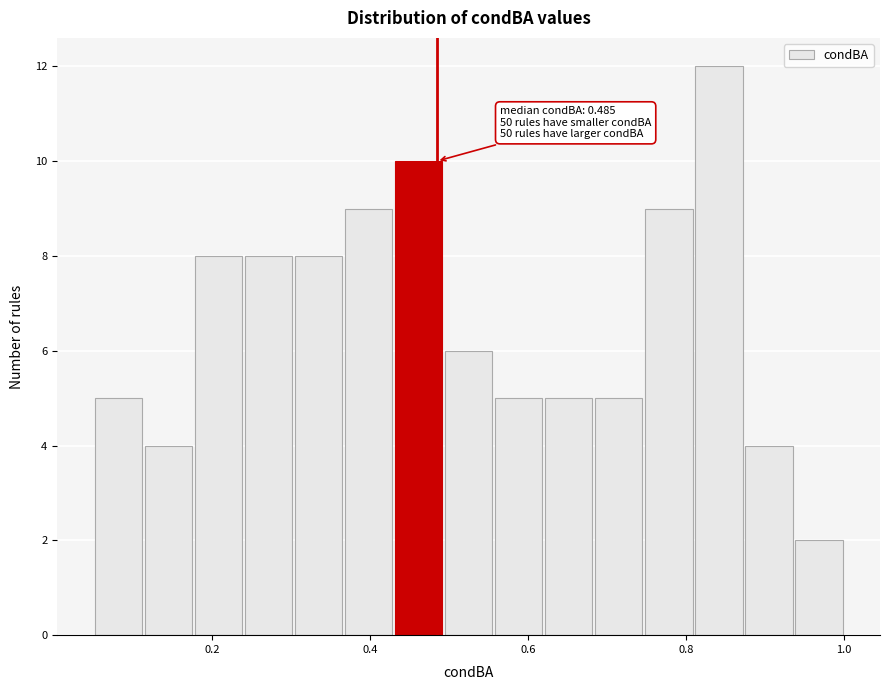

Read against the x-axis, roughly where is the centre of the tallest bar?

0.84